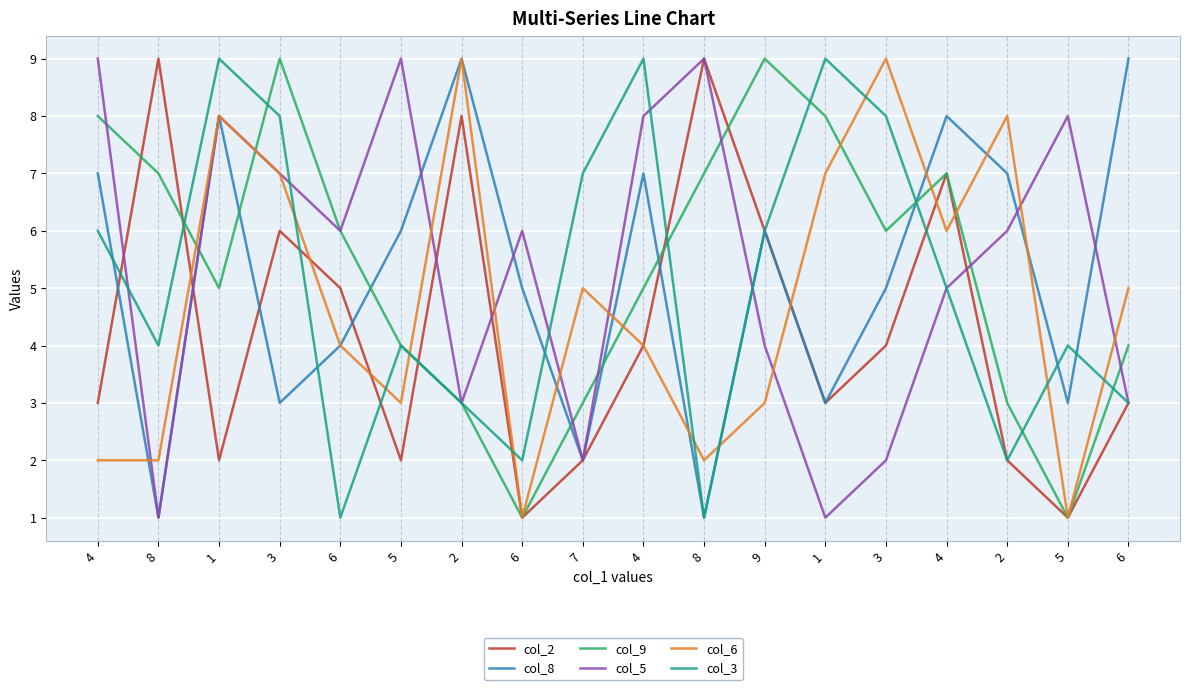

How many lines are shown in the chart?

6